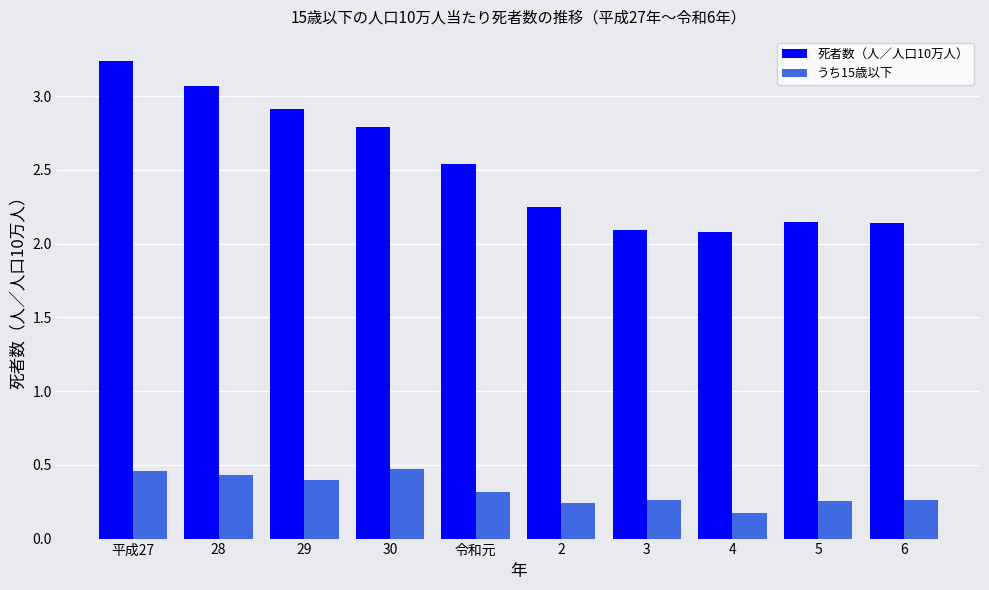

At which category is the sum across all series the highest?

平成27